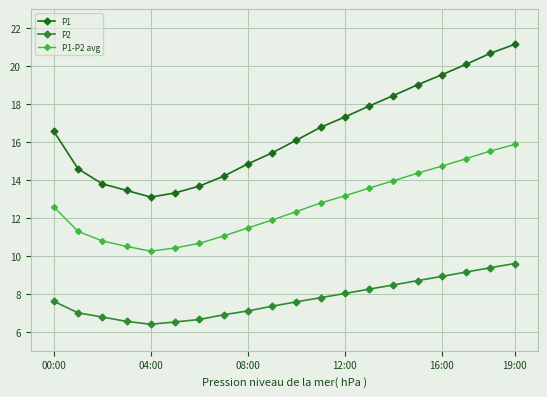

True or false: P1 has more than 2 interior local peaks.

False